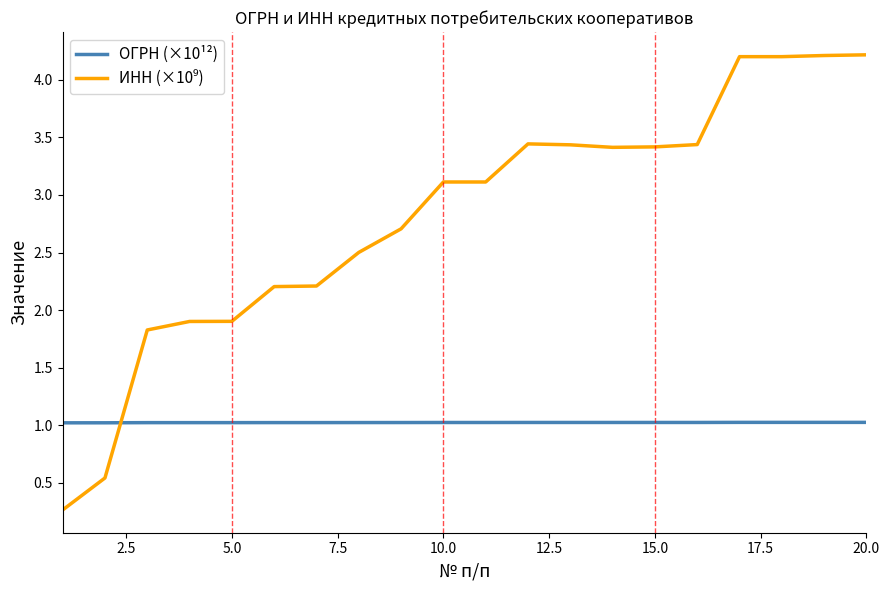

What is the smallest value displayed?

0.3